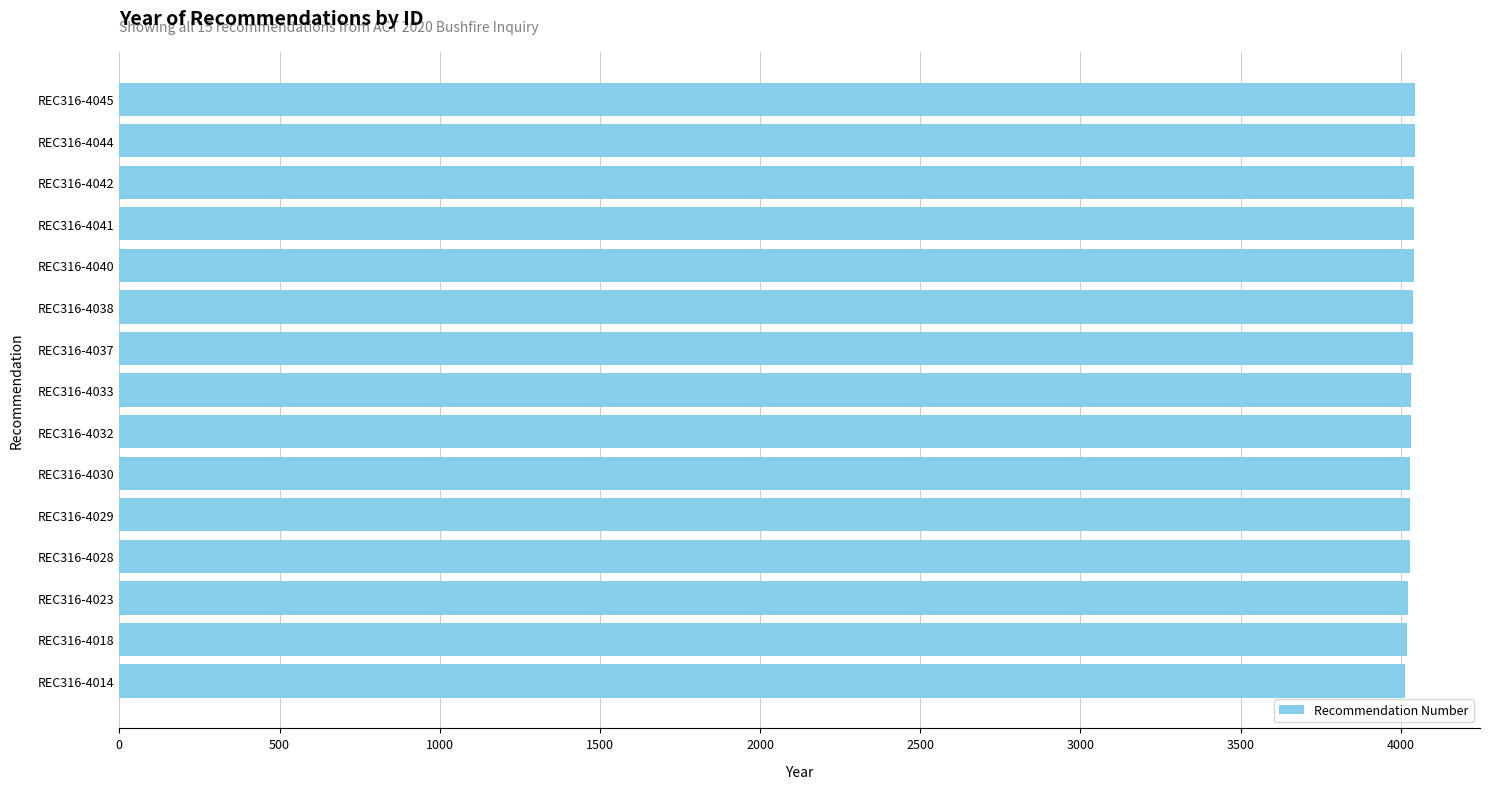

What is the difference between the maximum and minimum values?

31